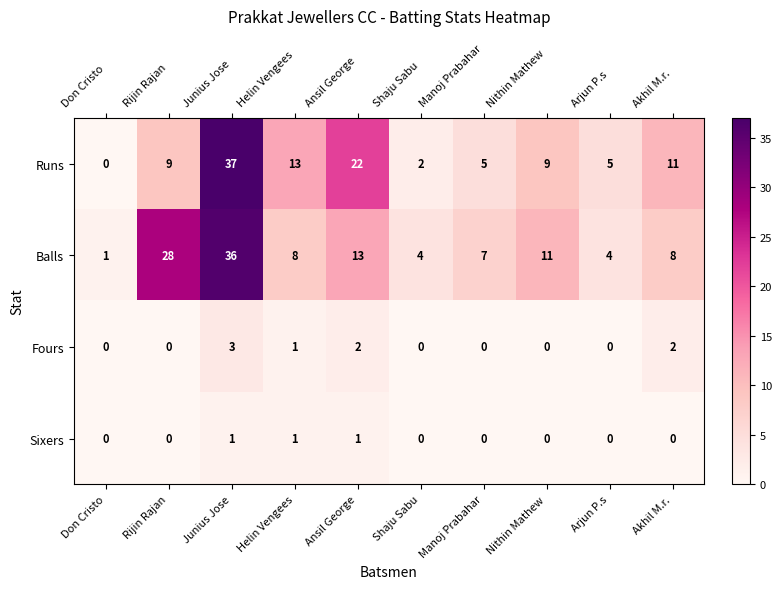

What is the greatest value displayed?

37